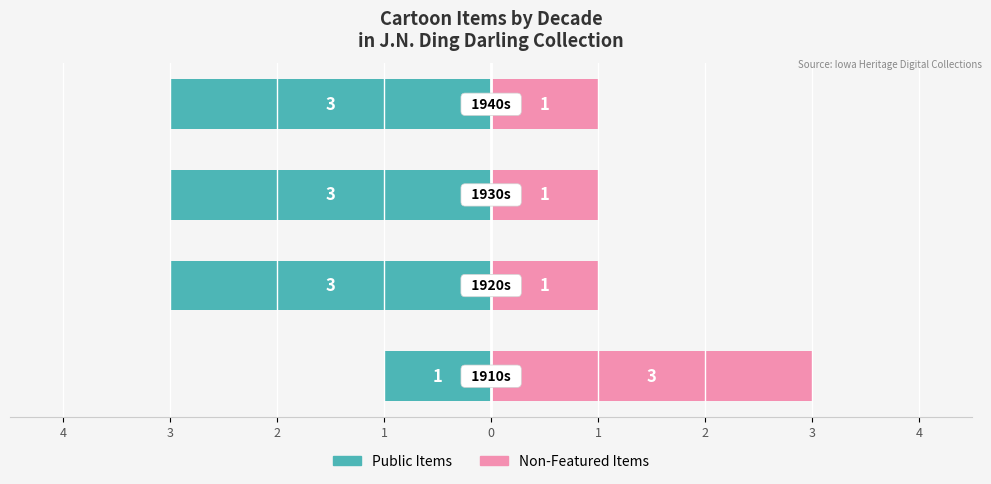

Is it true that Non-Featured Items equals 1 at 3?

True